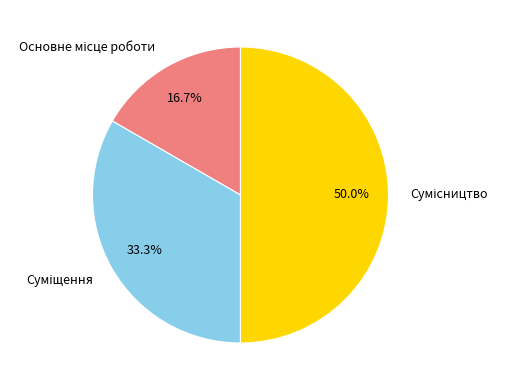

What is the ratio of the value at Основне місце роботи to the value at Сумісництво?

0.3